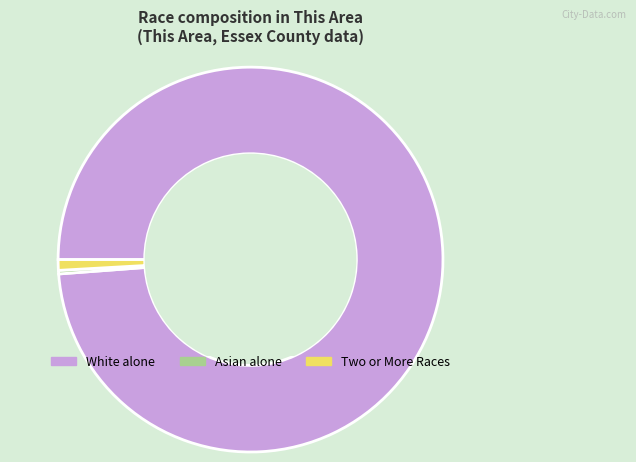

Is the sum of Two or More Races and Asian alone greater than half?

No